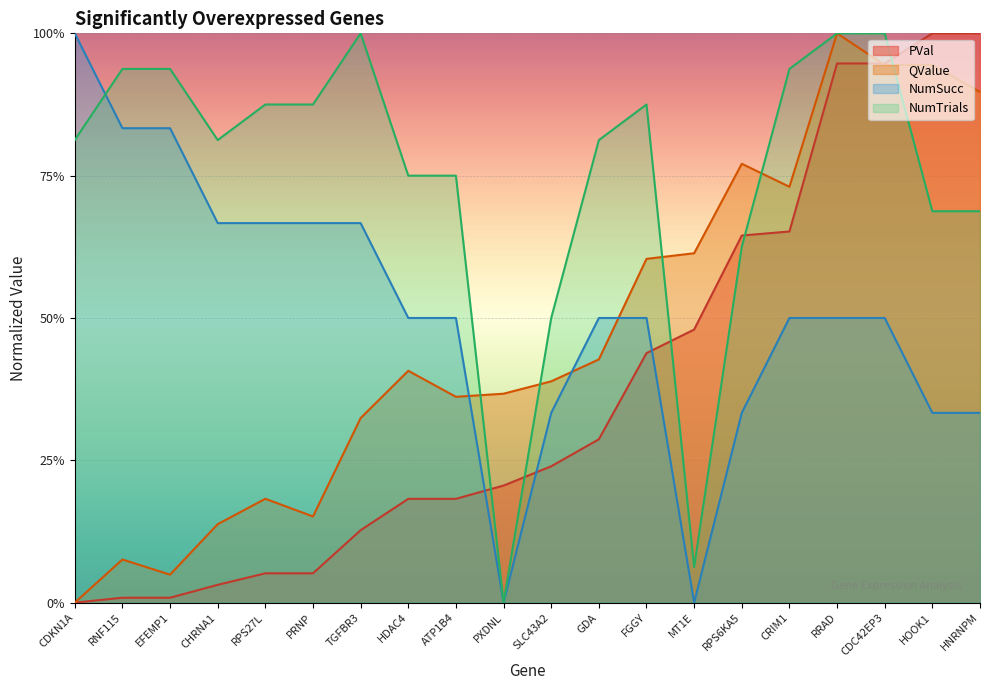

What position from the left is CRIM1?

16